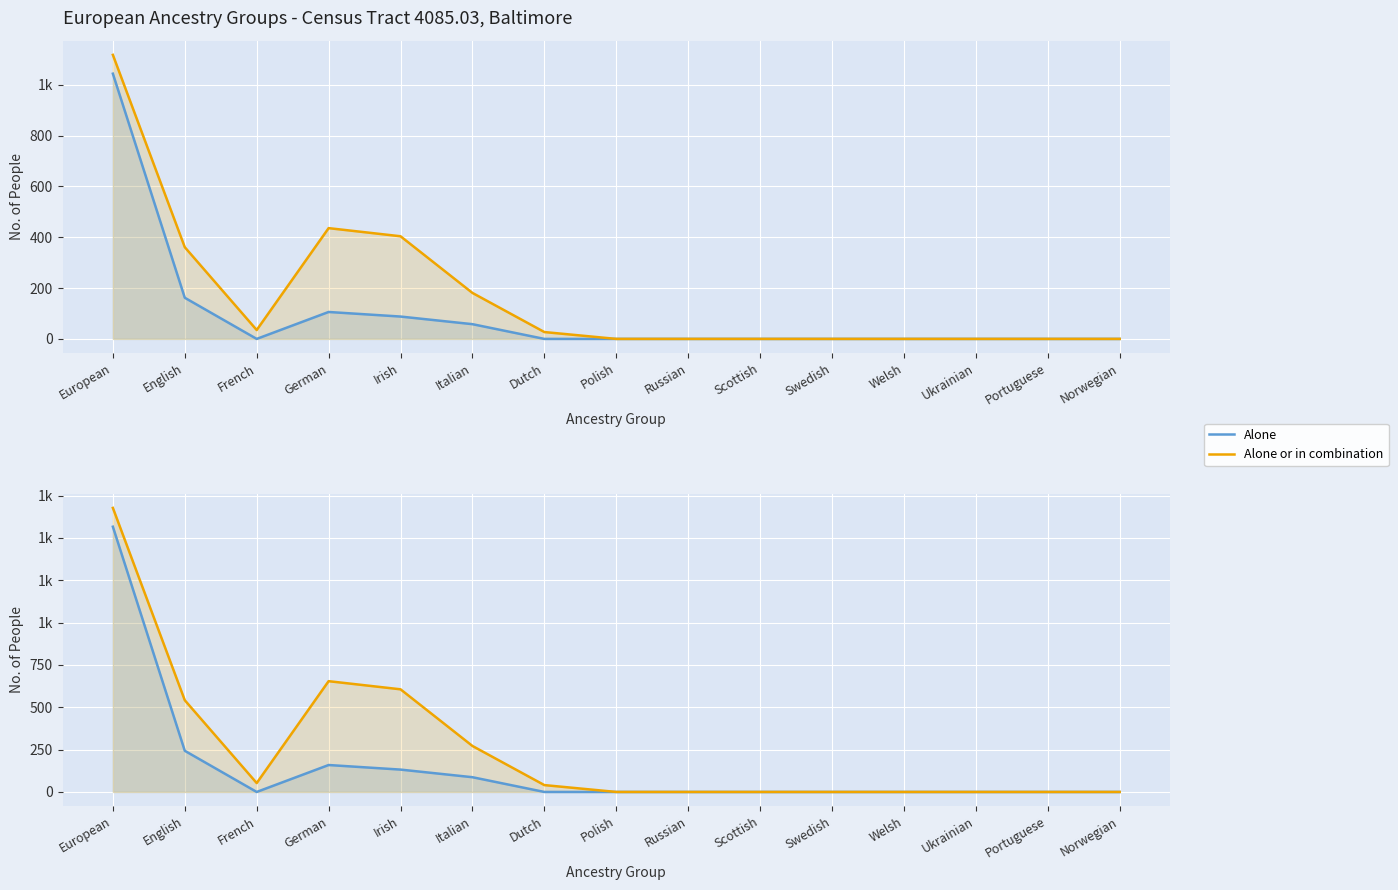

Reading left to right, list all the values displayed in this chart.

Alone: 1044.0	162.0	0.0	106.0	88.0	58.0	0.0	0.0	0.0	0.0	0.0	0.0	0.0	0.0	0.0
Alone or in combination: 1118.0	361.0	35.0	436.0	404.0	181.0	27.0	0.0	0.0	0.0	0.0	0.0	0.0	0.0	0.0
Alone (combined): 1566.0	243.0	0.0	159.0	132.0	87.0	0.0	0.0	0.0	0.0	0.0	0.0	0.0	0.0	0.0
Alone or in combination (combined): 1677.0	541.5	52.5	654.0	606.0	271.5	40.5	0.0	0.0	0.0	0.0	0.0	0.0	0.0	0.0